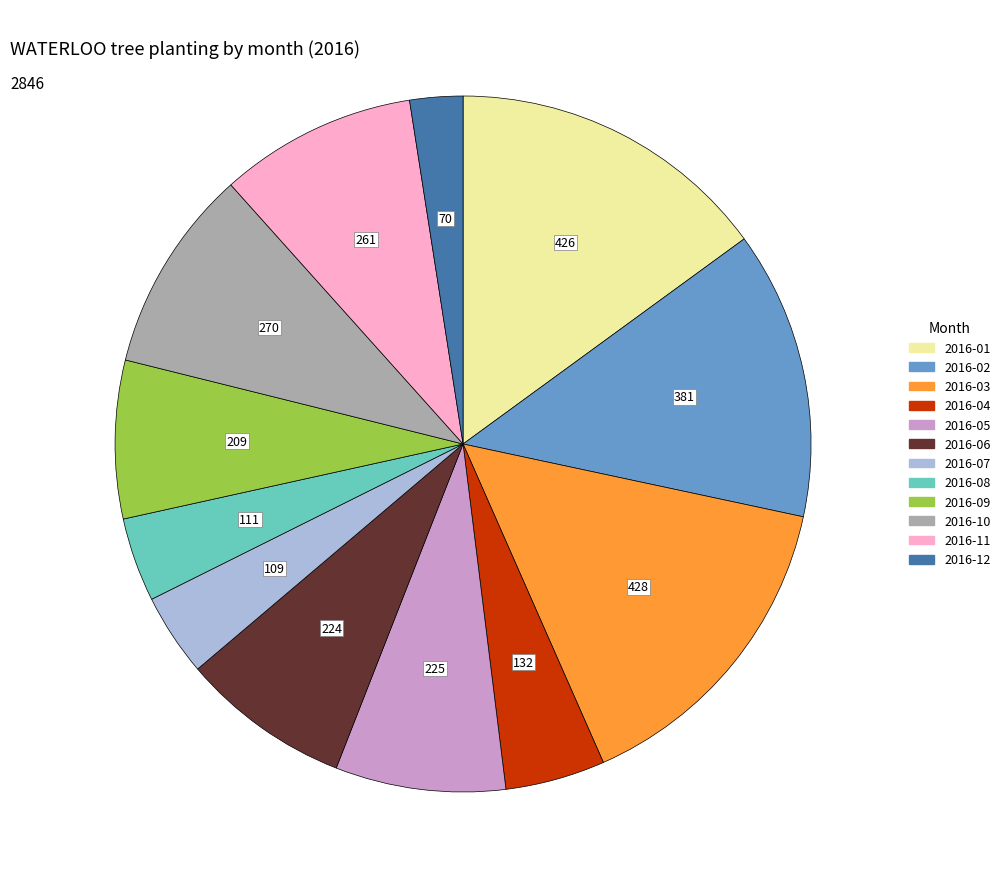

Combined, do 2016-11 and 2016-04 account for over 50%?

No